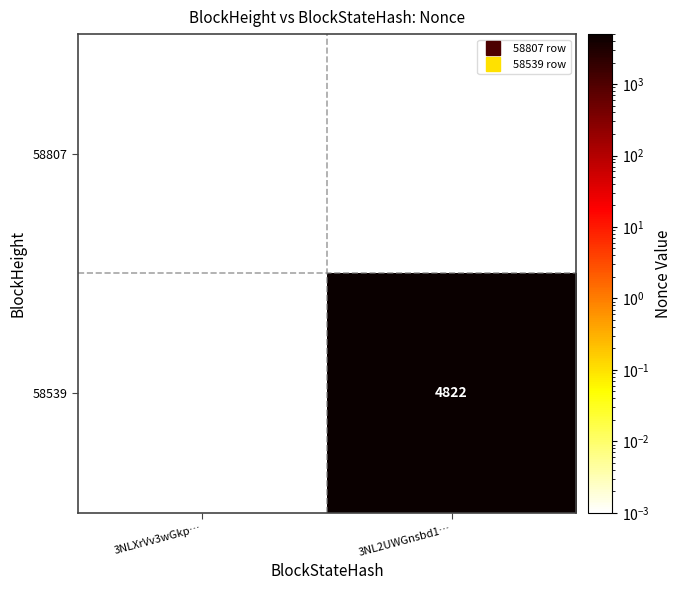

At how many categories does at least one series exceed 672?

1